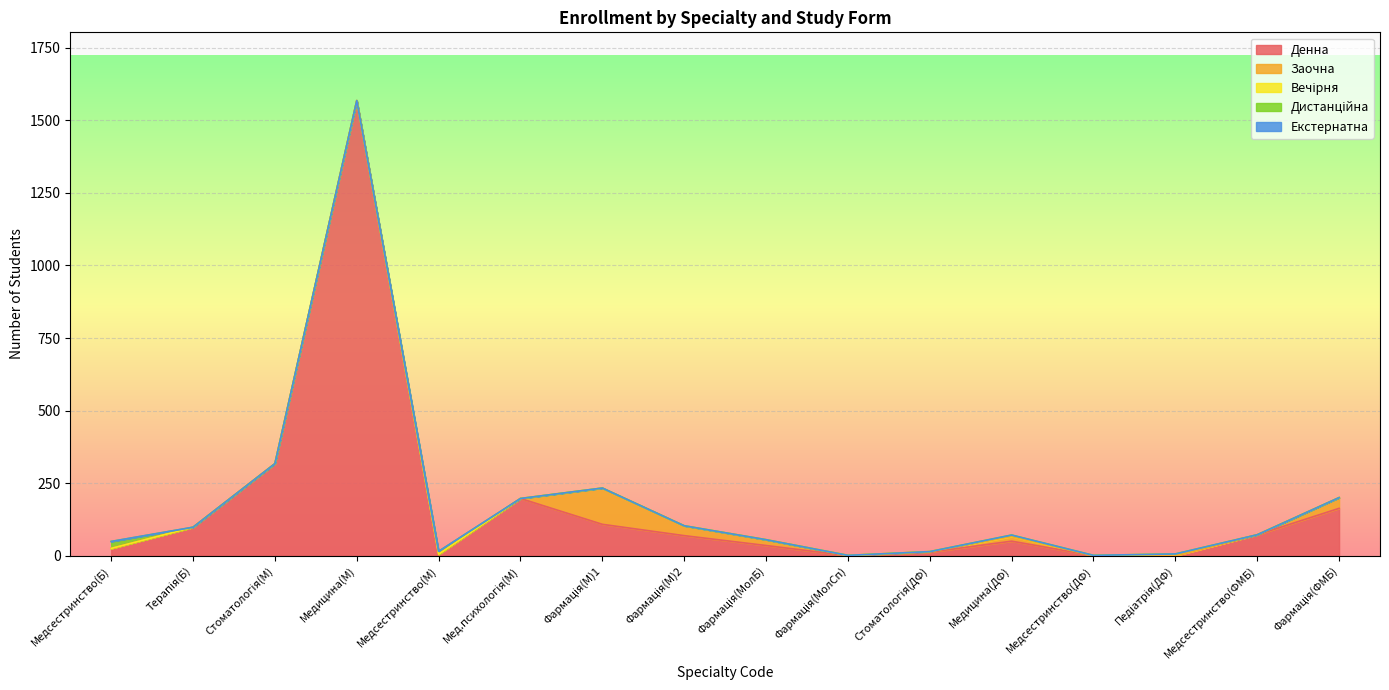

At which category is the sum across all series the highest?

Медицина(М)